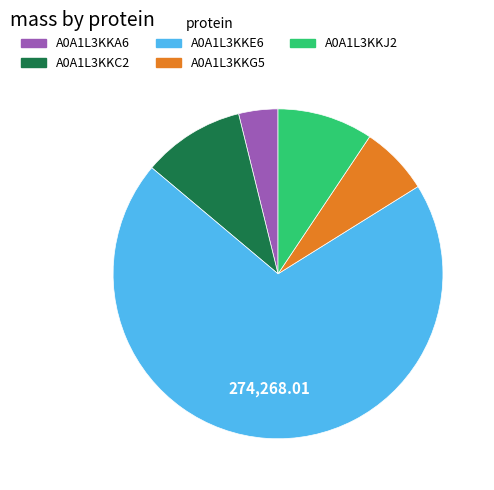

Is it true that A0A1L3KKJ2 is 24% of the pie?

False